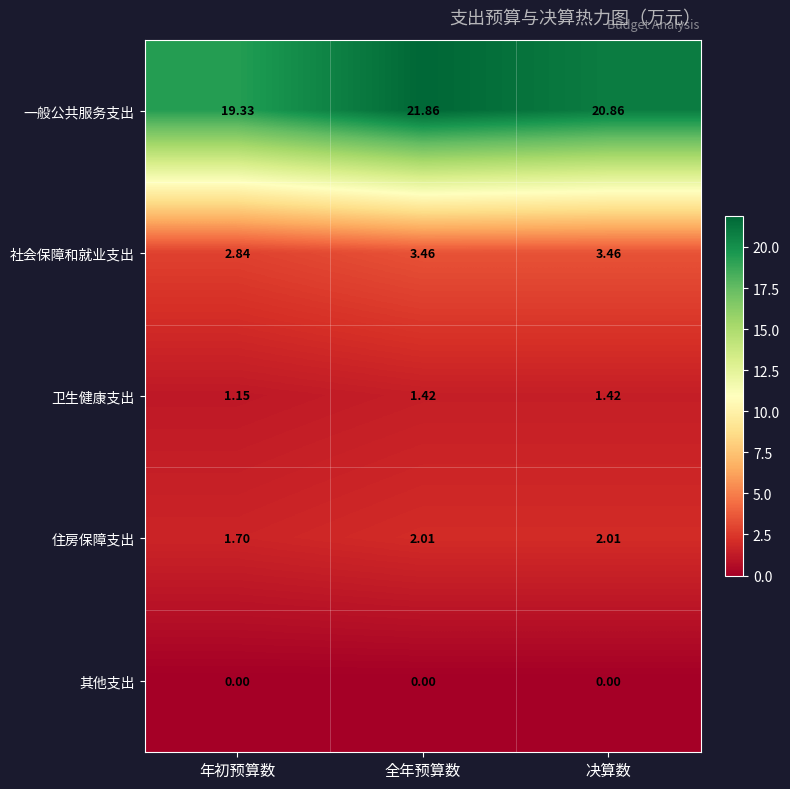

At which label does 住房保障支出 first exceed 2?

全年预算数